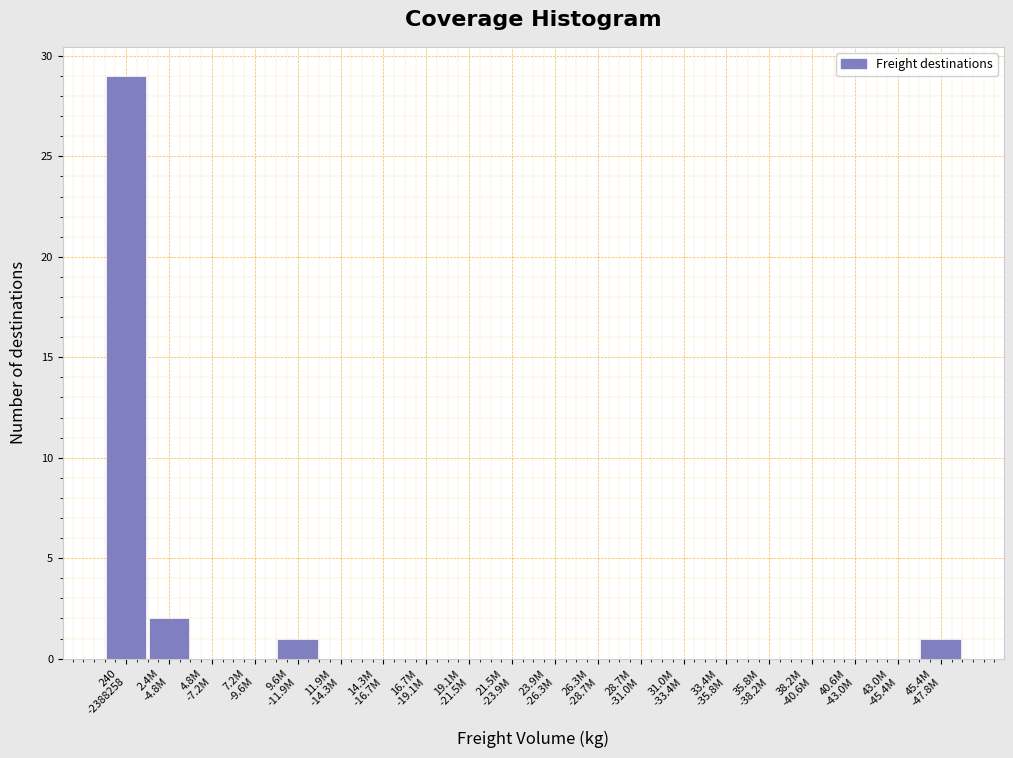

What is the greatest value displayed?

29